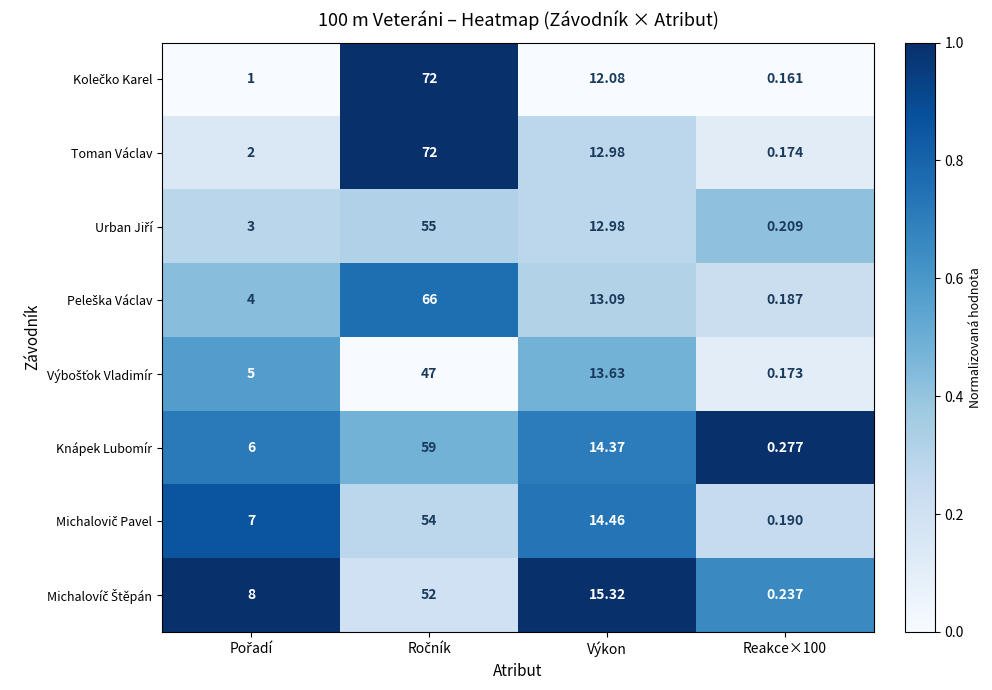

Which series has the largest total across all categories?

Toman Václav